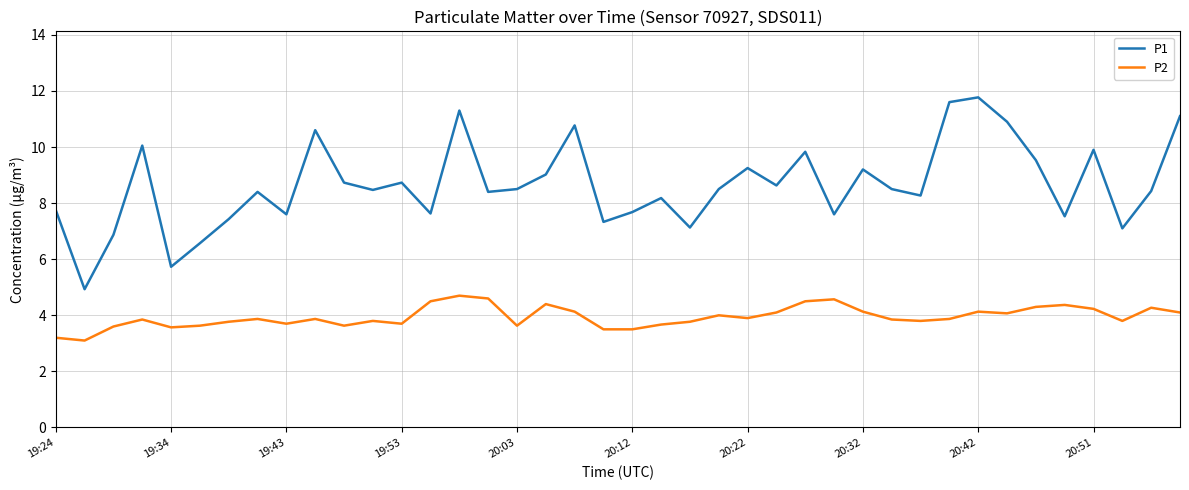

Which series has the widest spread of values?

P1